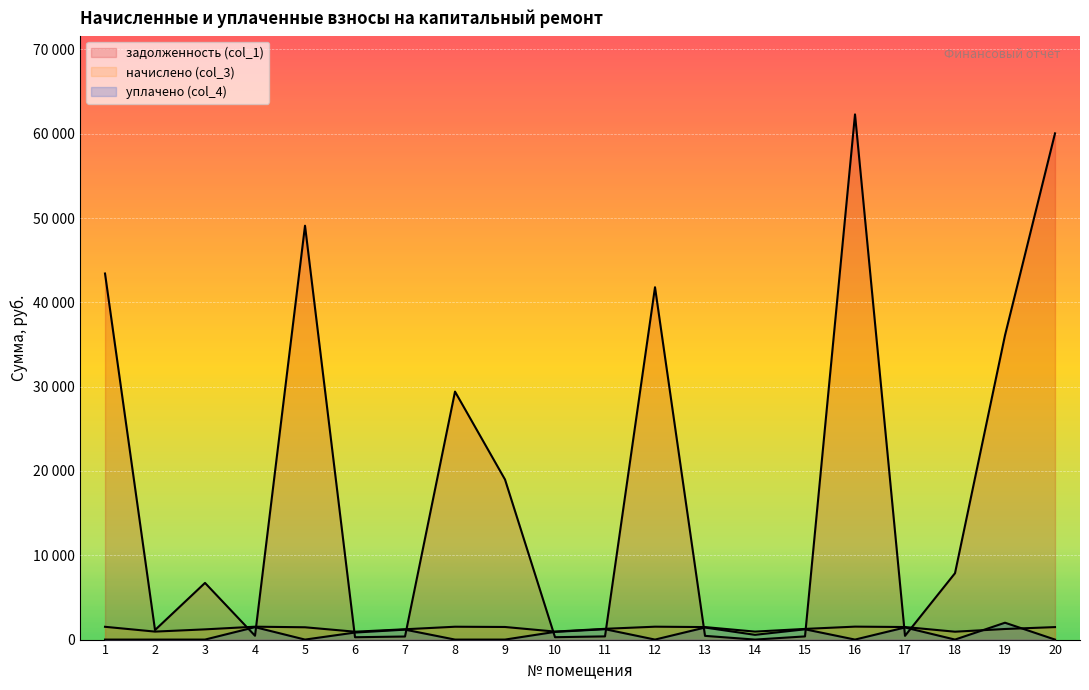

What is the value of the начислено (col_3) point at the 14th from the left?

946.0